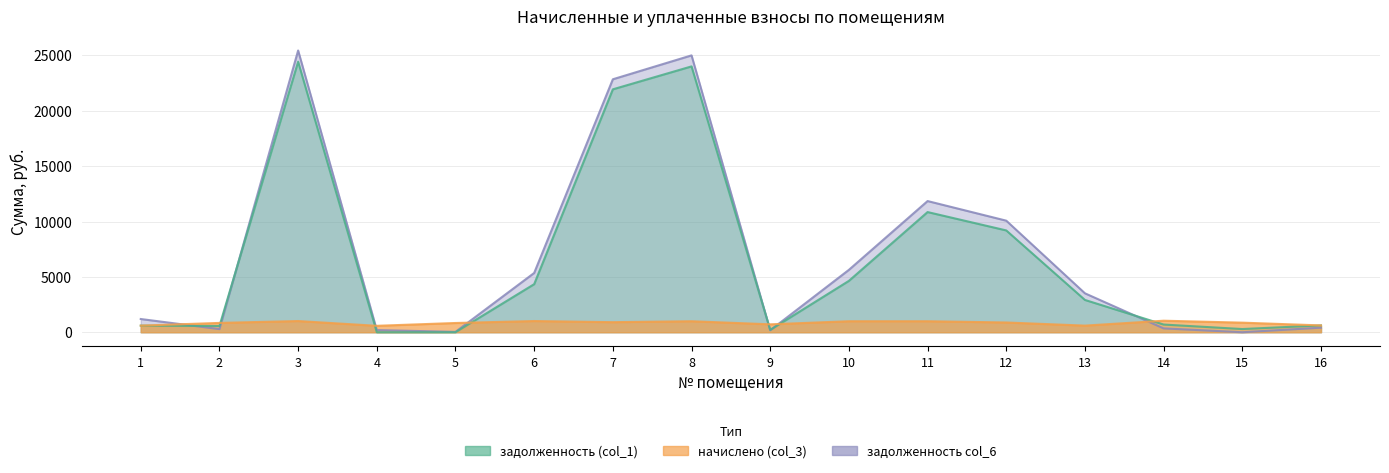

Which series ends up on top after the final intersection of начислено (col_3) and задолженность (col_1)?

начислено (col_3)